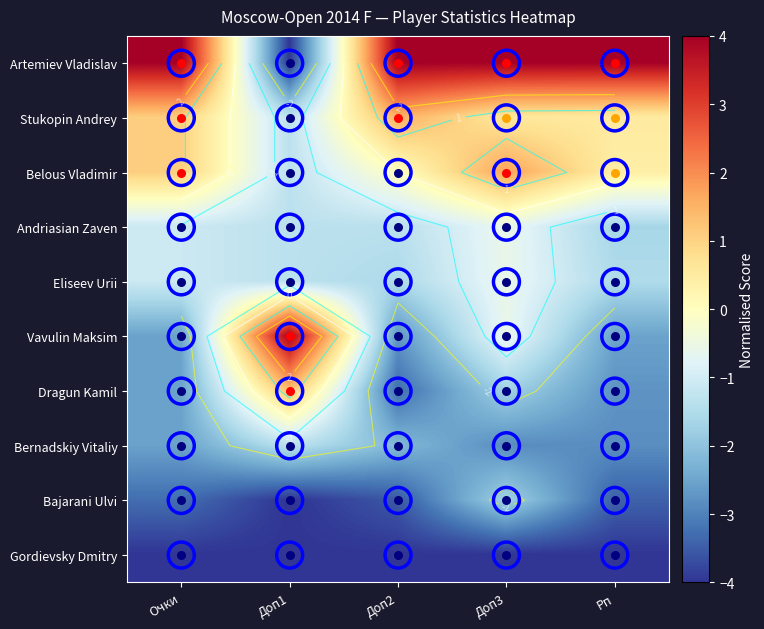

At which label does Stukopin Andrey first exceed 0?

Очки